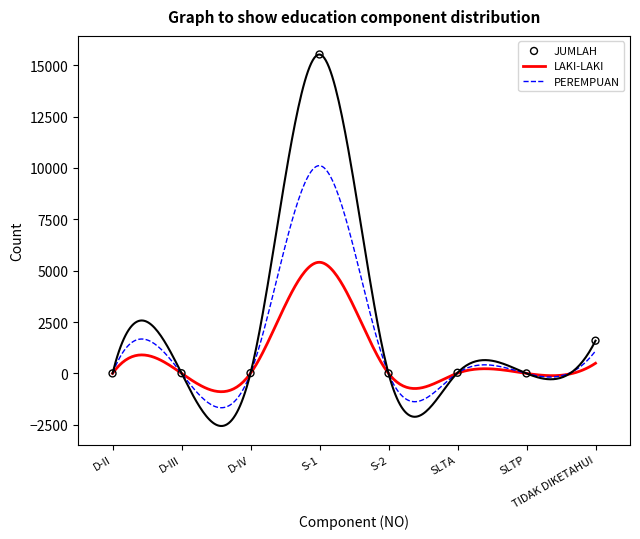

What are all the series names shown in the legend?

LAKI-LAKI, PEREMPUAN, JUMLAH